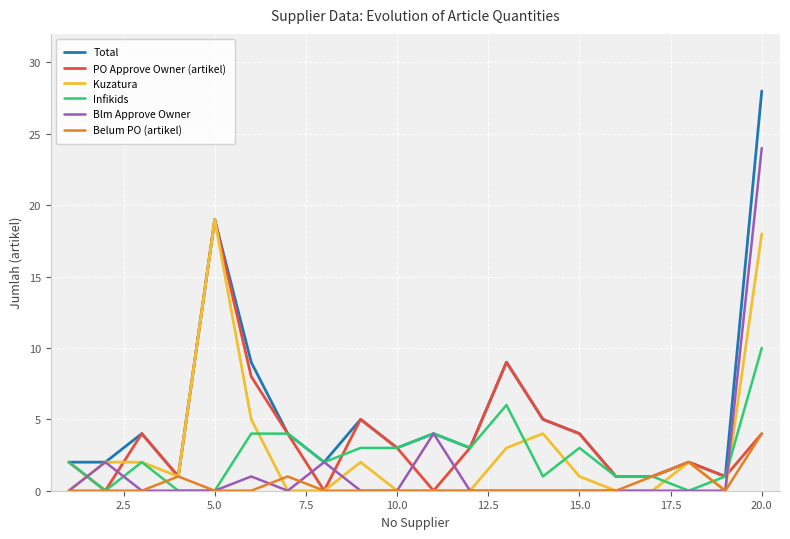

Which series has the widest spread of values?

Total